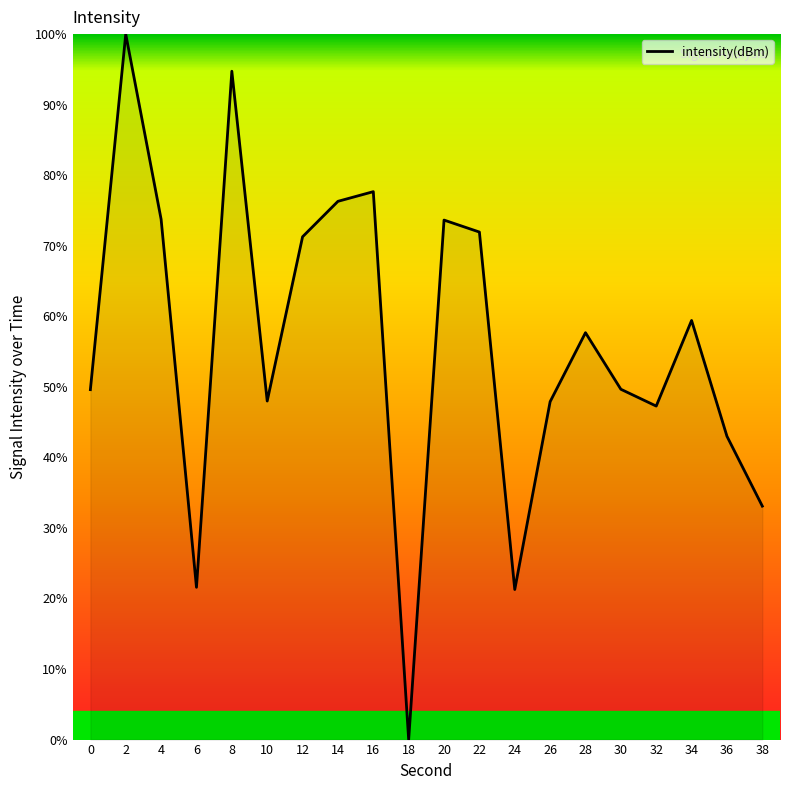

Between 14 and 26, which is larger?

14